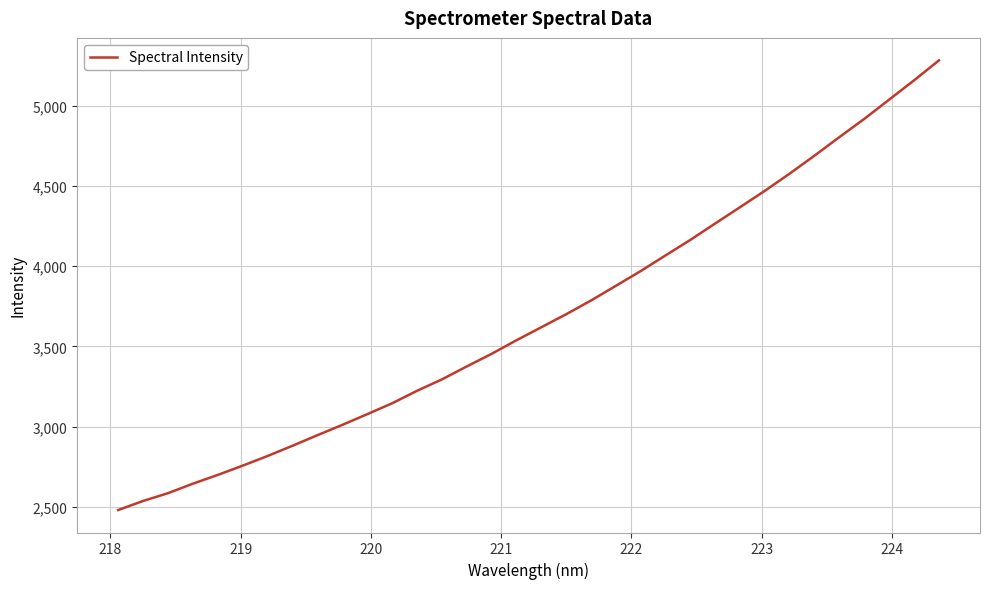

What is the minimum value shown in the chart?

2480.5